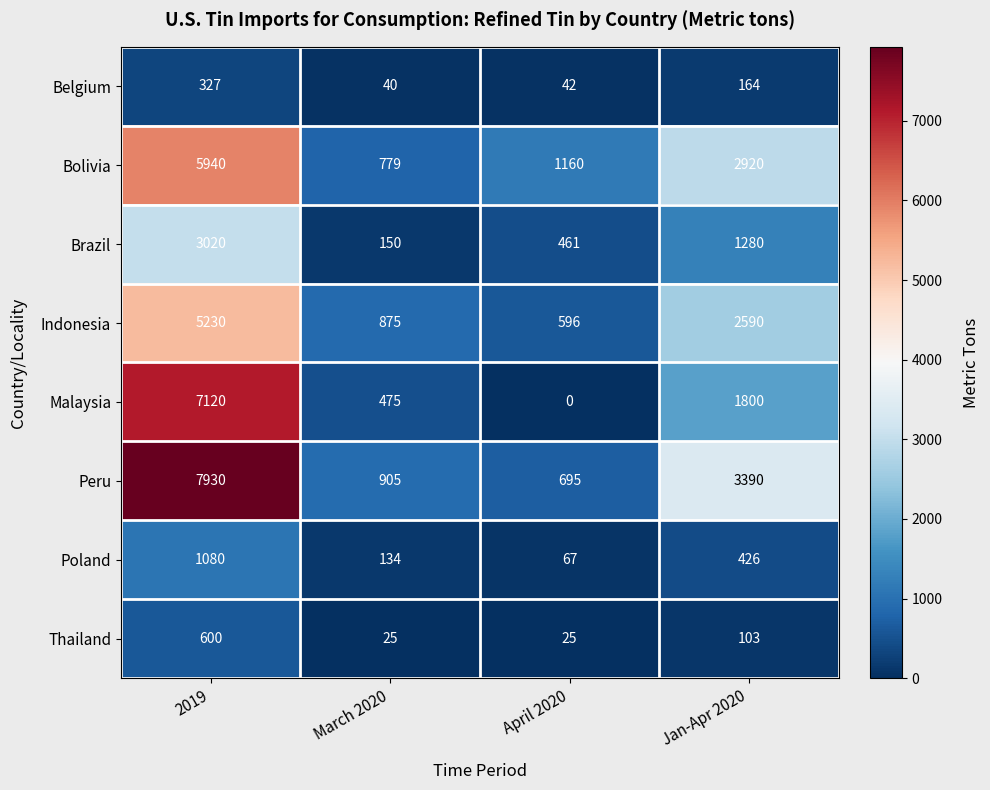

Which series has the largest total across all categories?

Peru